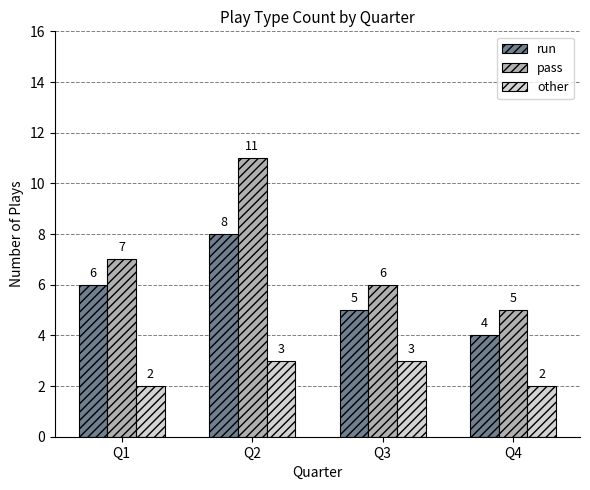

At Q4, list the series in order from largest to smallest.

pass, run, other